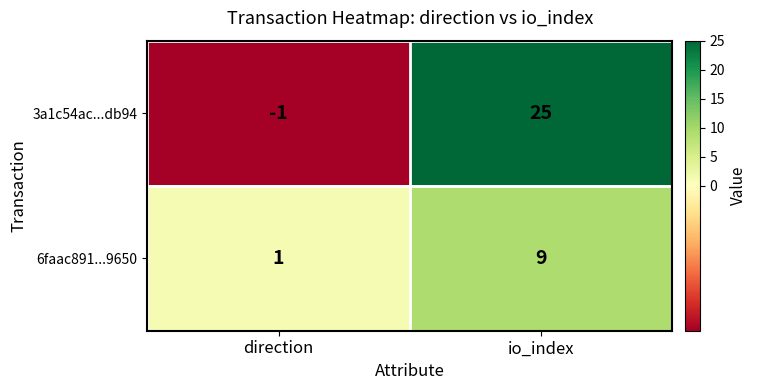

Count the number of categories in the chart.

2